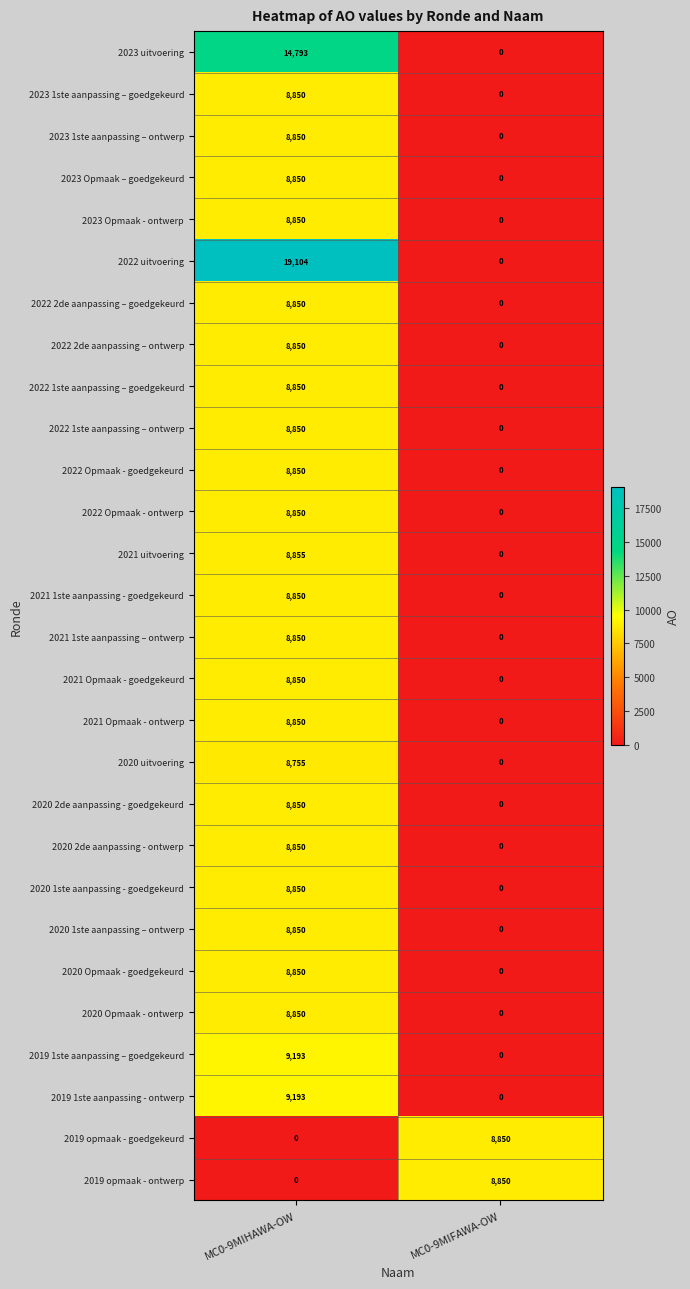

At which label does 2019 1ste aanpassing - ontwerp reach its peak?

MC0-9MIHAWA-OW